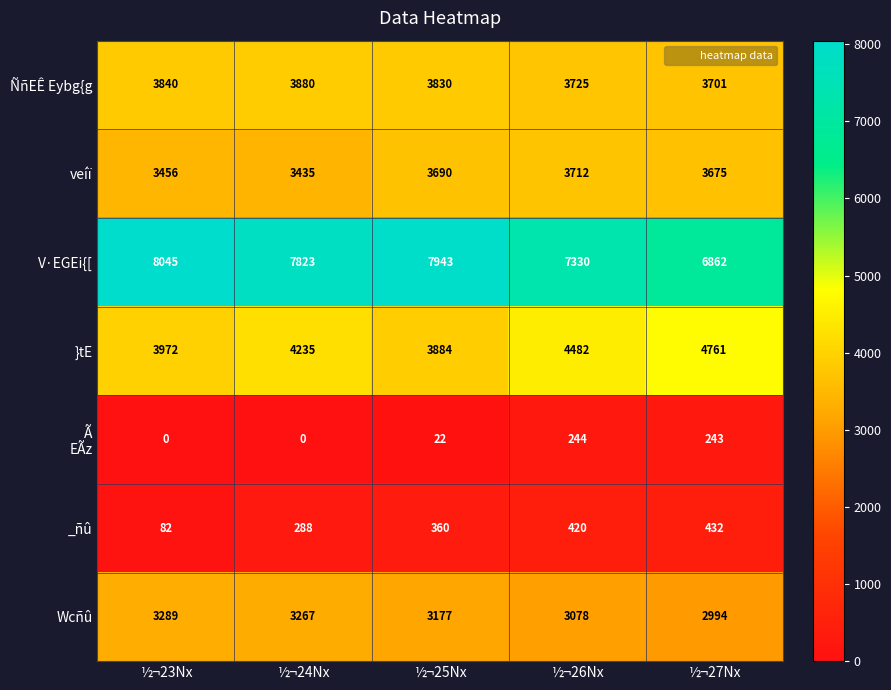

Which series changed the most between ½¬24Nx and ½¬26Nx?

V·EGEi{[